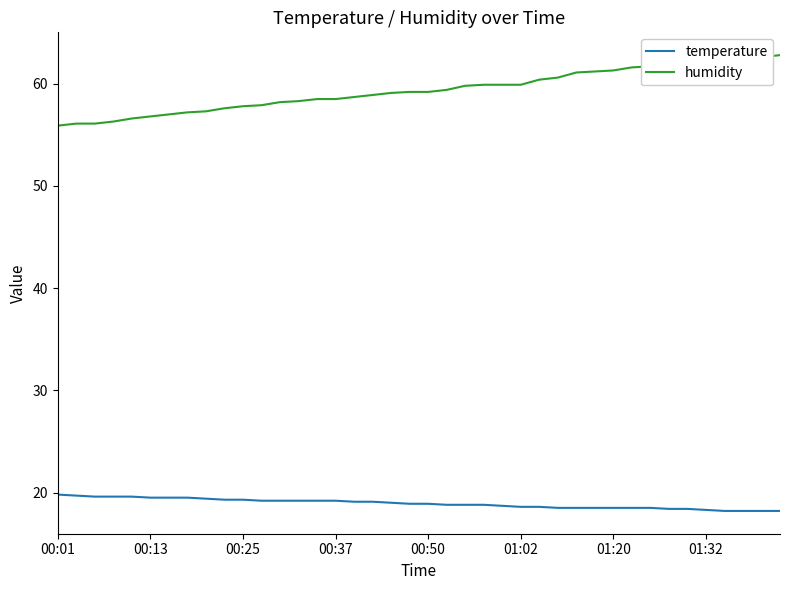

Which series has the largest total across all categories?

humidity